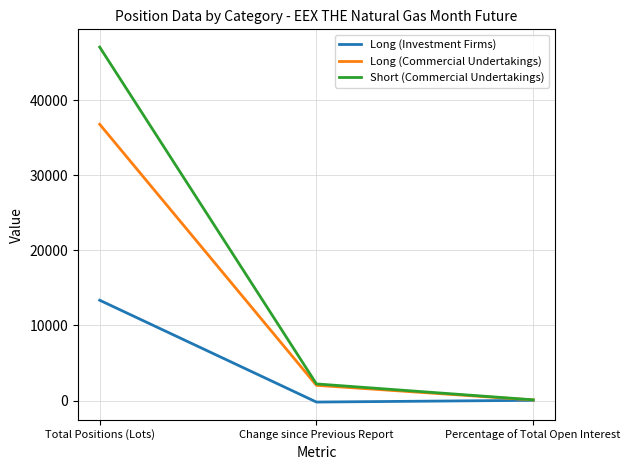

What value does the Long (Commercial Undertakings) series have at Change since Previous Report?

2024.0